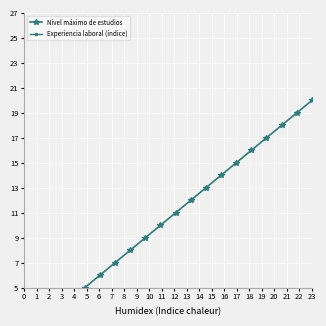

How many values in the Nivel máximo de estudios series exceed 11?

9